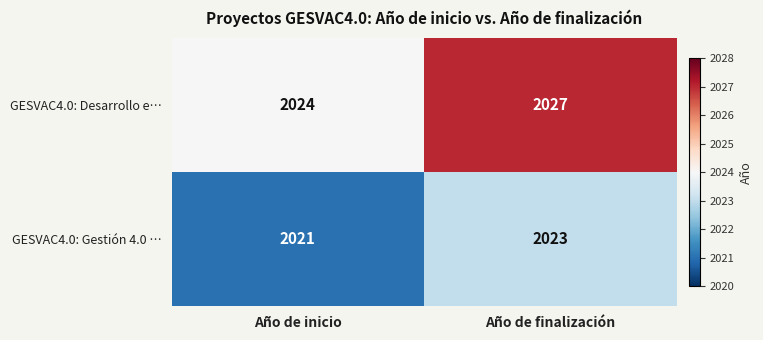

Reading right to left, what are all the values shown in this chart?

GESVAC4.0: Desarrollo e…: Año de finalización=2027	Año de inicio=2024
GESVAC4.0: Gestión 4.0 …: Año de finalización=2023	Año de inicio=2021